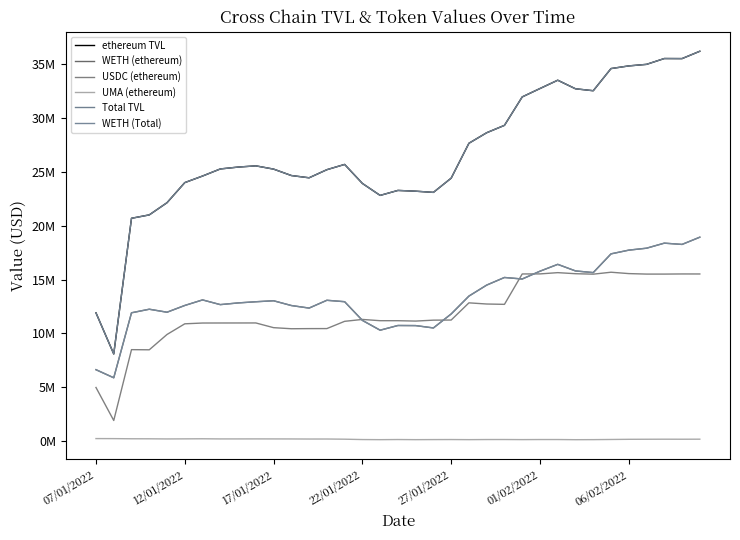

What is the difference between the maximum and second lowest values in the WETH (Total) series?

12272714.8